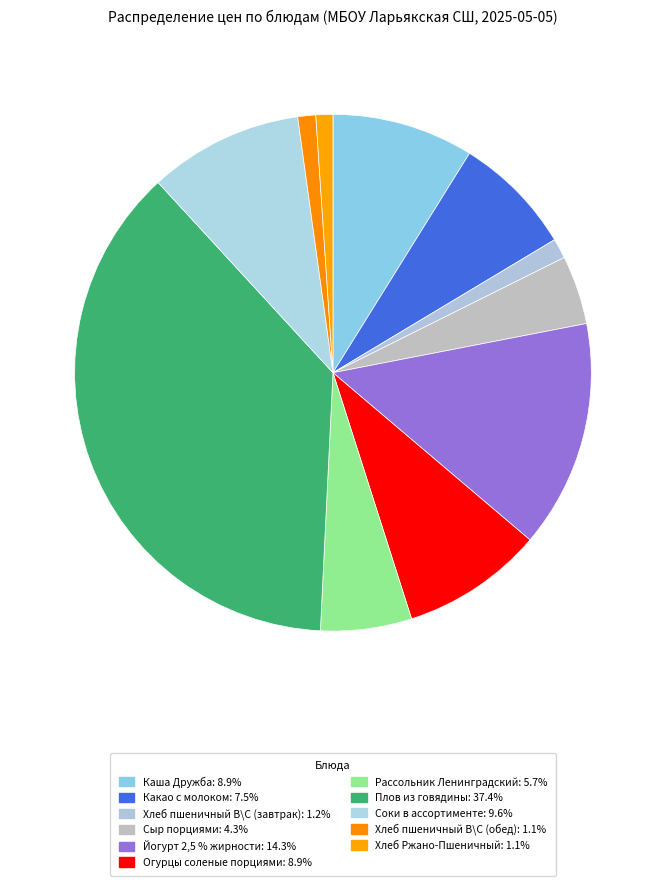

True or false: Огурцы соленые порциями accounts for 22% of the total.

False